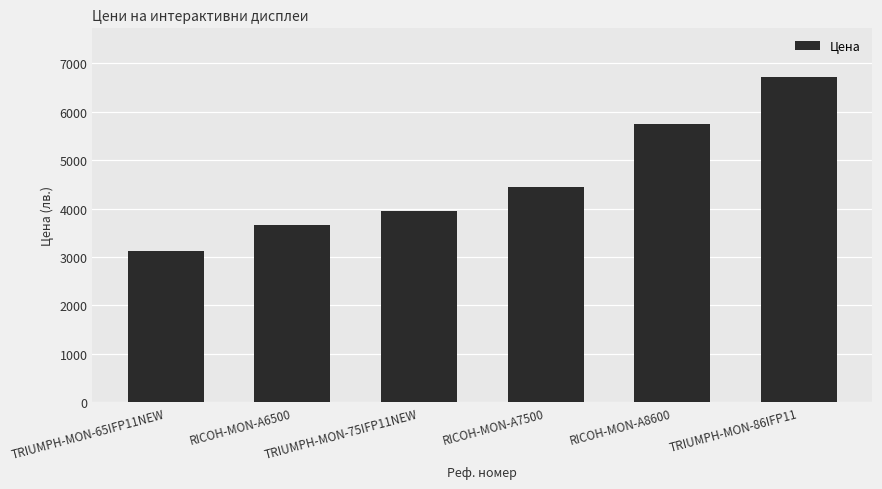

Reading right to left, list all the values displayed in this chart.

TRIUMPH-MON-86IFP11=6718.8	RICOH-MON-A8600=5758.8	RICOH-MON-A7500=4440.0	TRIUMPH-MON-75IFP11NEW=3958.8	RICOH-MON-A6500=3660.0	TRIUMPH-MON-65IFP11NEW=3118.8